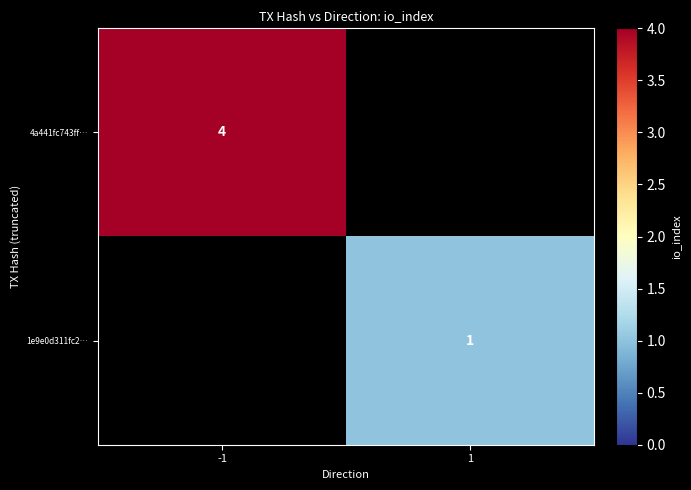

The value of 4a441fc743ff… at -1 is 4. True or false?

True